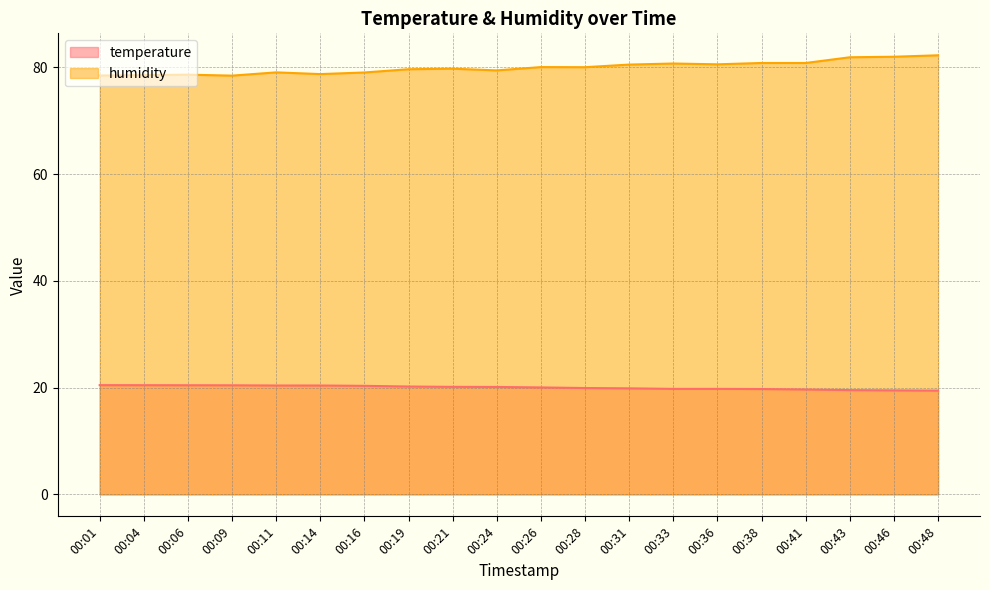

True or false: temperature and humidity cross at least once.

False